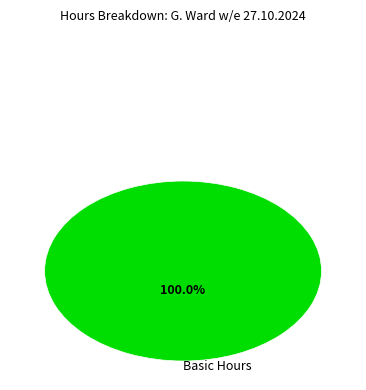

Does Basic Hours represent more than half of the total?

Yes